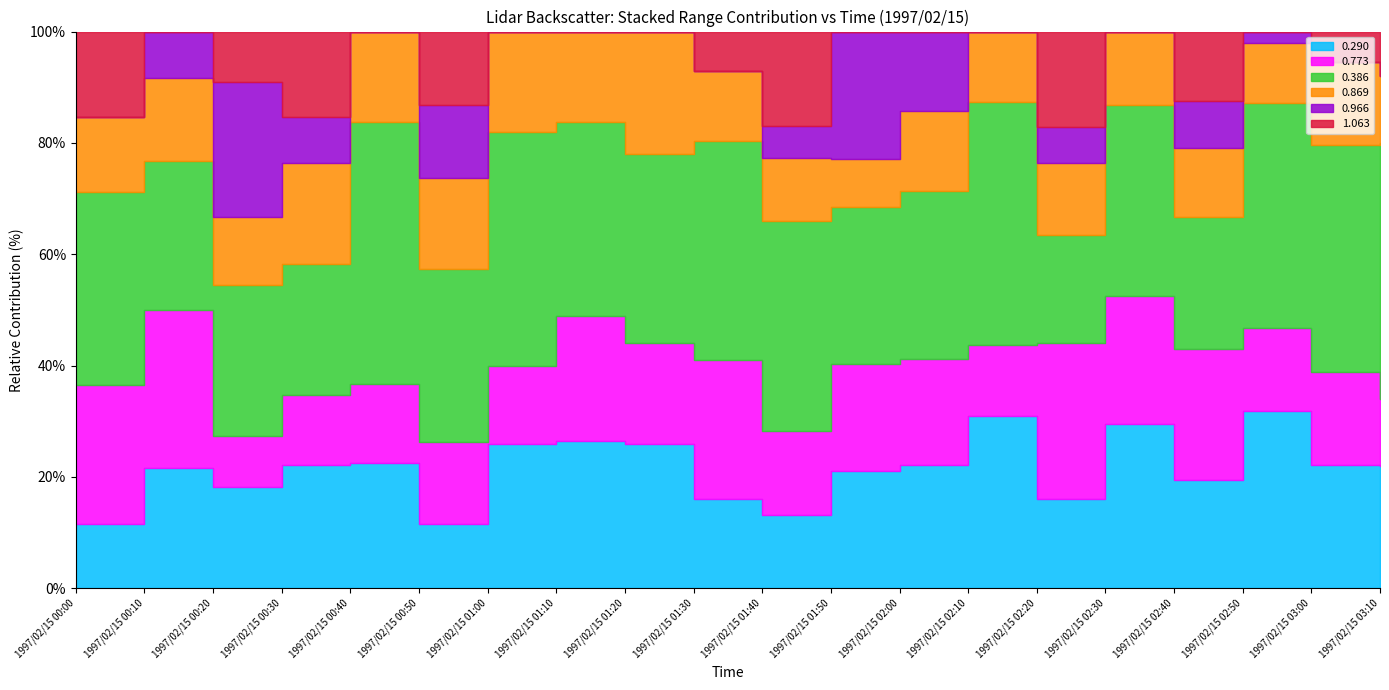

What are all the series names shown in the legend?

0.290, 0.773, 0.386, 0.869, 0.966, 1.063